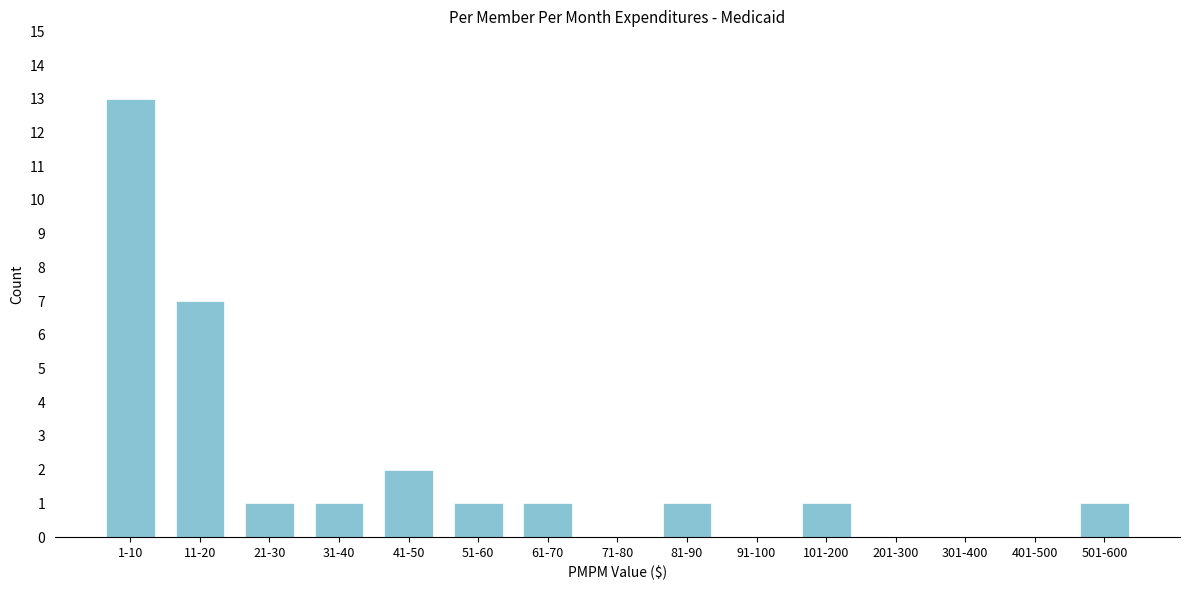

Reading right to left, extract all data points from this chart.

501-600=1	401-500=0	301-400=0	201-300=0	101-200=1	91-100=0	81-90=1	71-80=0	61-70=1	51-60=1	41-50=2	31-40=1	21-30=1	11-20=7	1-10=13